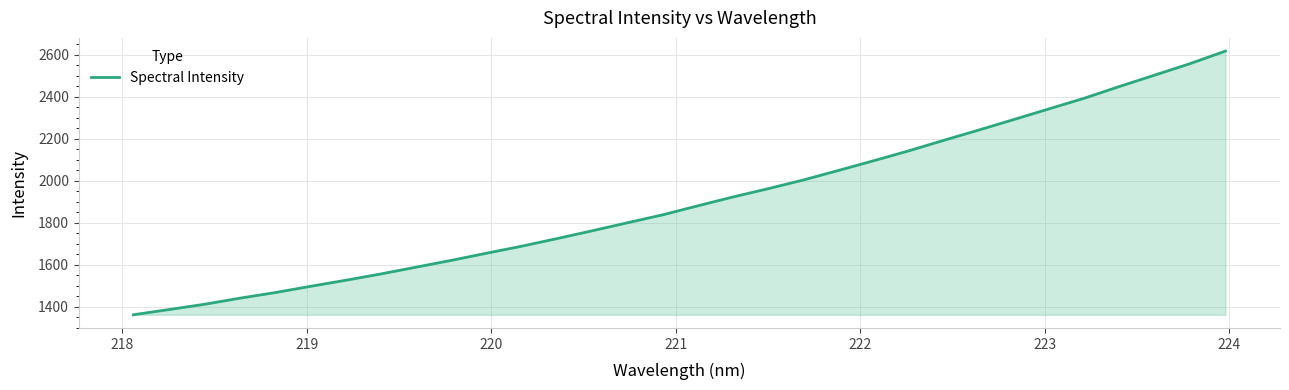

What is the difference between the maximum and minimum values?

1254.6